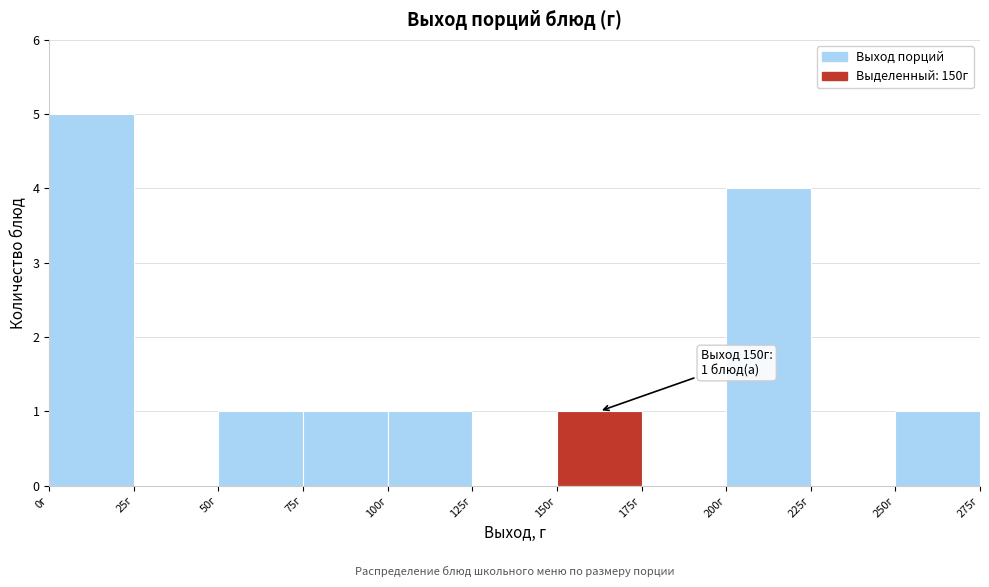

Over which range of the x-axis is the bar tallest?

0 to 25